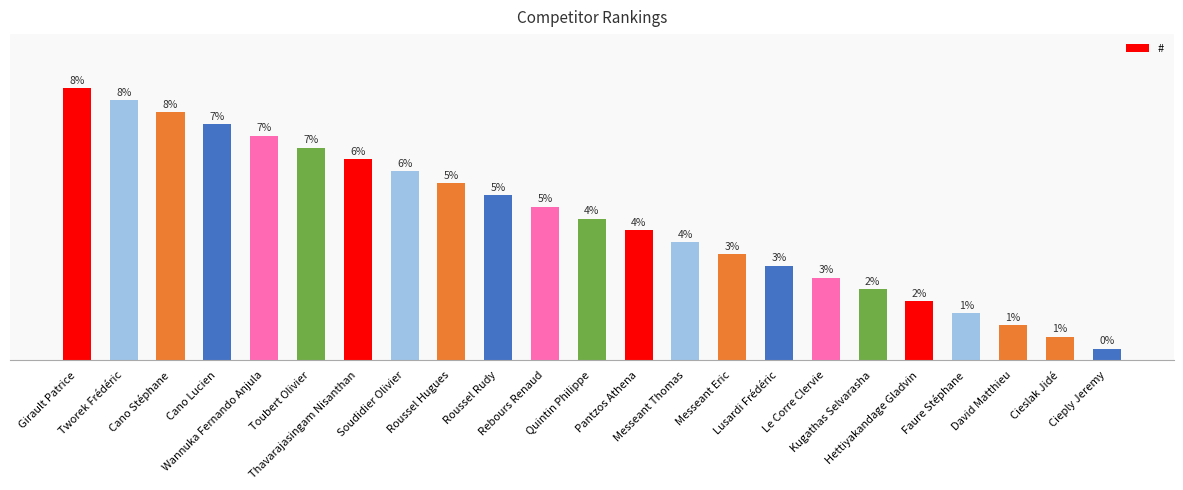

Reading right to left, list all the values displayed in this chart.

1	2	3	4	5	6	7	8	9	10	11	12	13	14	15	16	17	18	19	20	21	22	23